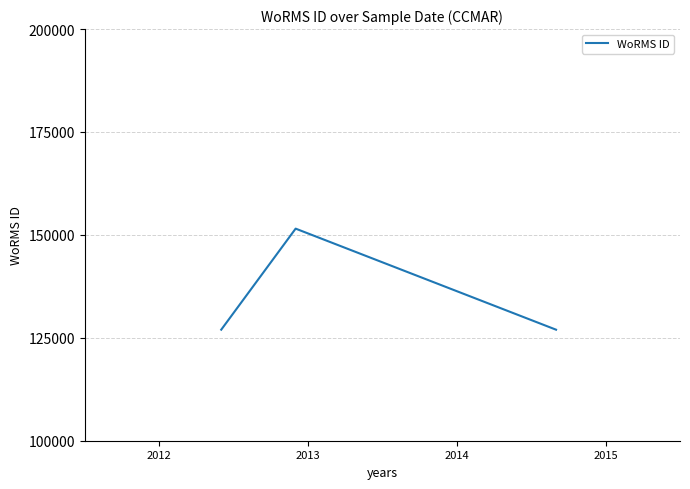

What is the smallest value displayed?

126975